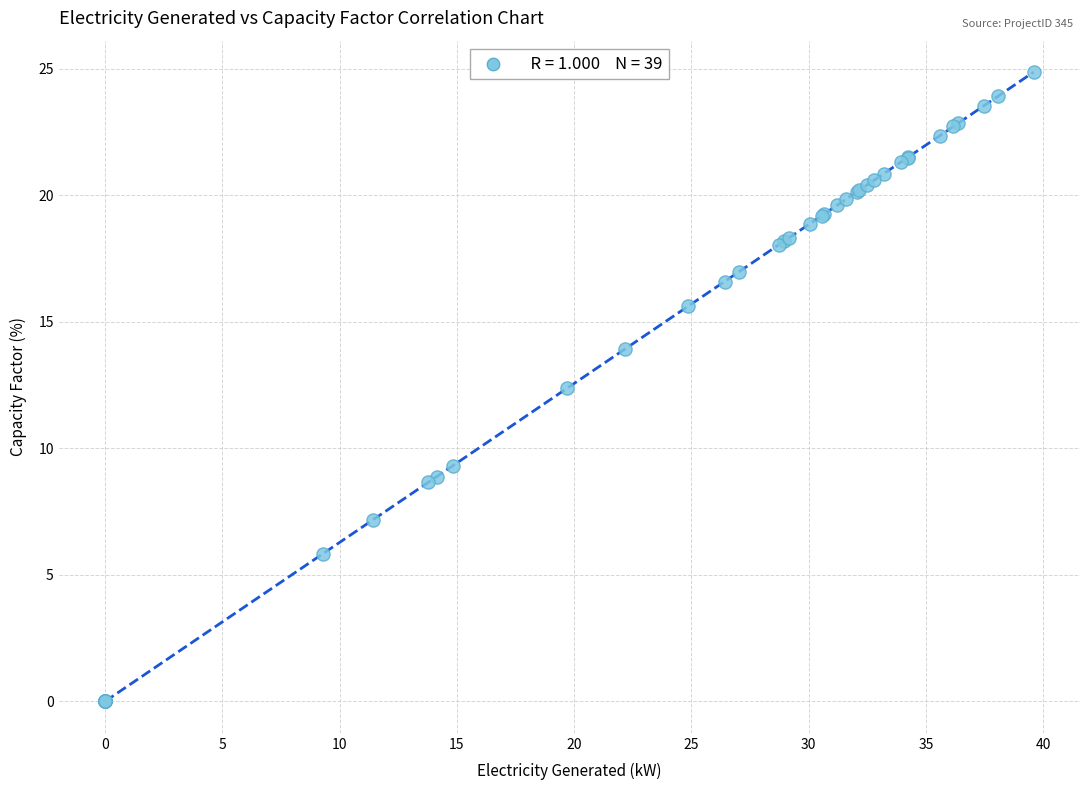

What Y value in the scatter plot is closest to 12?

12.4